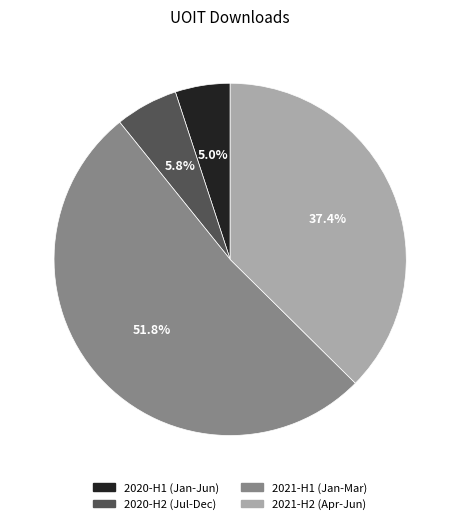

Rank the categories by value from highest to lowest.

2021-H1 (Jan-Mar), 2021-H2 (Apr-Jun), 2020-H2 (Jul-Dec), 2020-H1 (Jan-Jun)